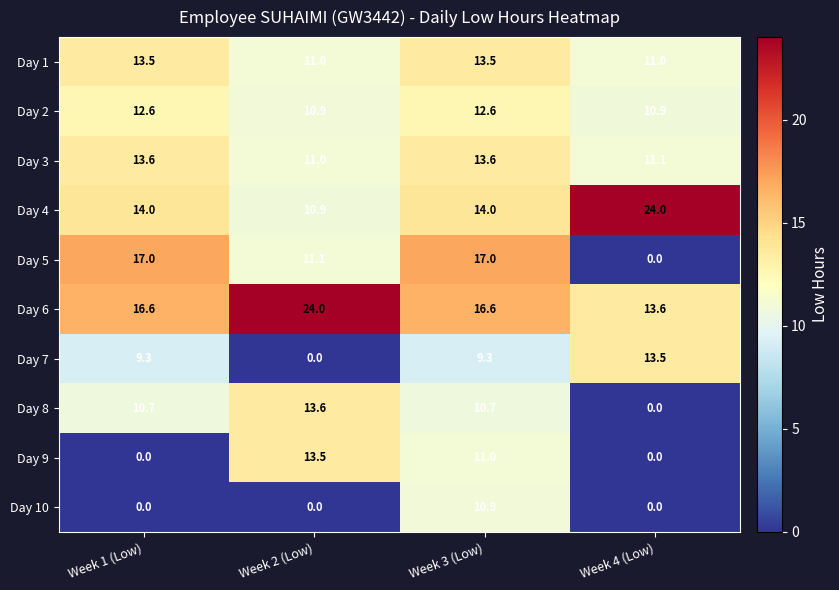

At which label does Day 7 reach its peak?

Week 4 (Low)